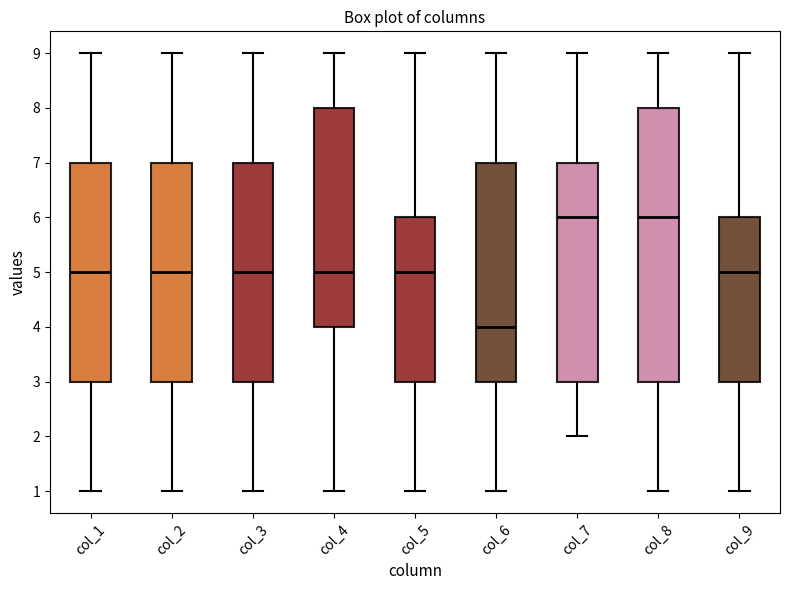

Which box's median line is the lowest?

col_6